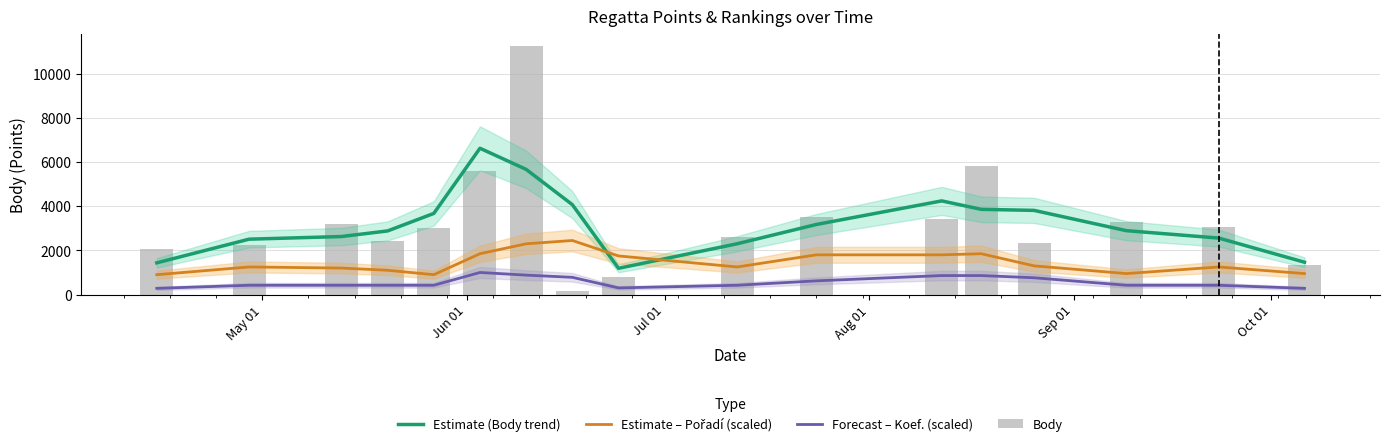

Reading left to right, extract all data points from this chart.

Estimate (Body trend): 1436.7	2510.0	2629.3	2884.0	3677.3	6631.7	5674.3	4075.7	1188.7	2302.3	3176.3	4245.0	3862.7	3815.0	2895.7	2559.7	1465.3
Estimate – Pořadí (scaled): 900.0	1250.0	1200.0	1100.0	900.0	1850.0	2300.0	2450.0	1750.0	1250.0	1800.0	1800.0	1850.0	1300.0	950.0	1250.0	950.0
Forecast – Koef. (scaled): 280.0	420.0	420.0	420.0	420.0	1000.0	880.0	780.0	300.0	420.0	620.0	860.0	860.0	760.0	420.0	420.0	280.0
Body: 2050.0	2260.0	3220.0	2408.0	3024.0	5600.0	11271.0	152.0	804.0	2610.0	3493.0	3426.0	5816.0	2346.0	3283.0	3058.0	1338.0